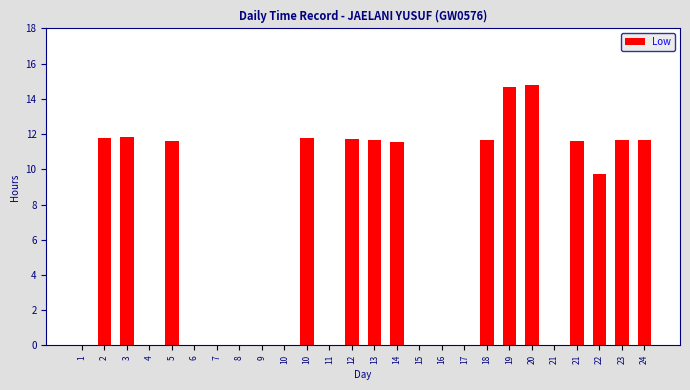

At which category does the chart reach its minimum across all series?

1